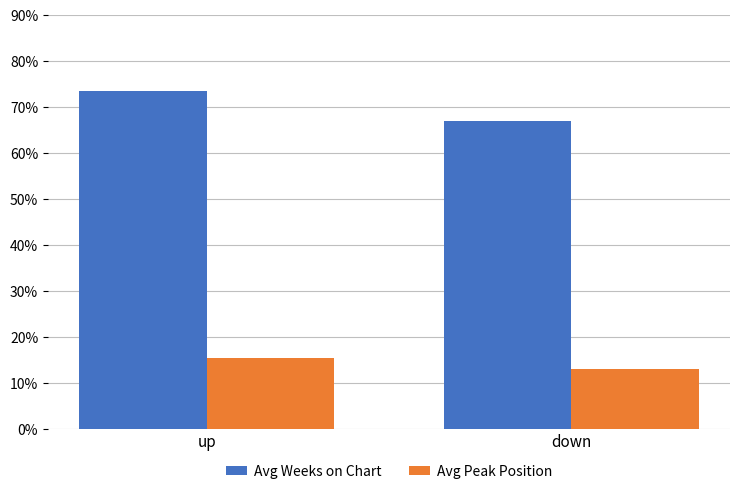

What is the value of the Avg Peak Position bar at the 2nd from the left?

13.1